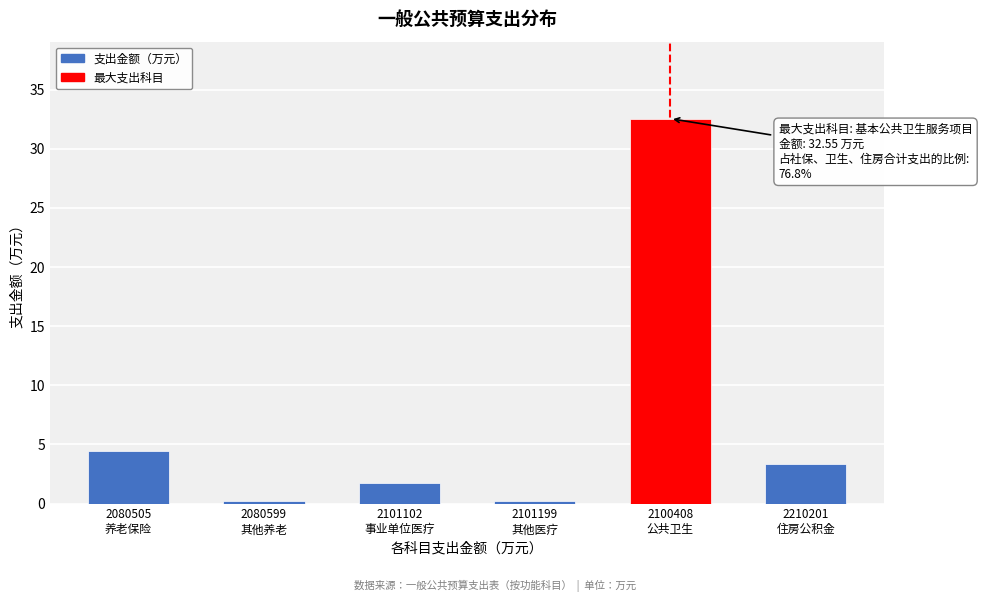

What is the difference between the maximum and minimum values?

32.4